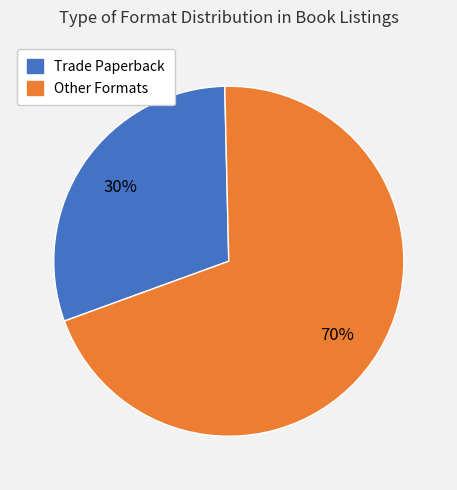

How many segments does this pie chart have?

2